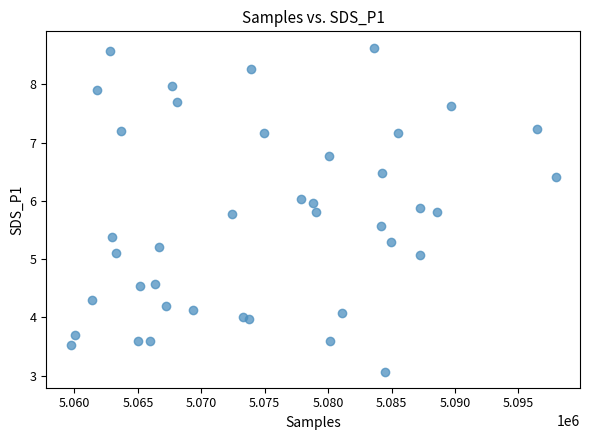

What is the range of X values (max minus min)?

38262.0